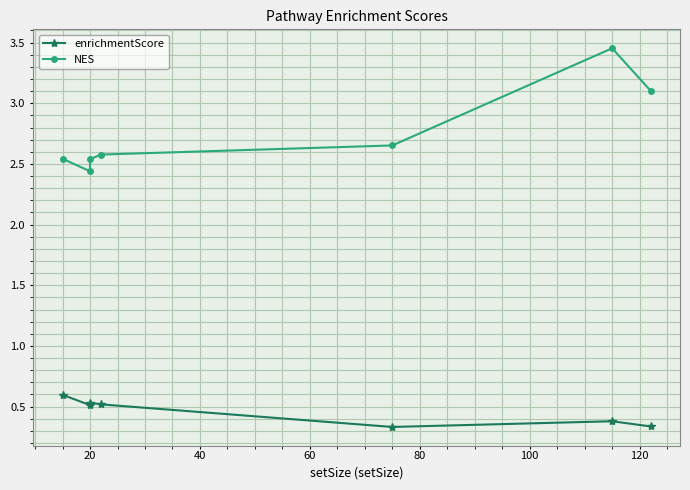

Which series has the largest range (max minus min)?

NES